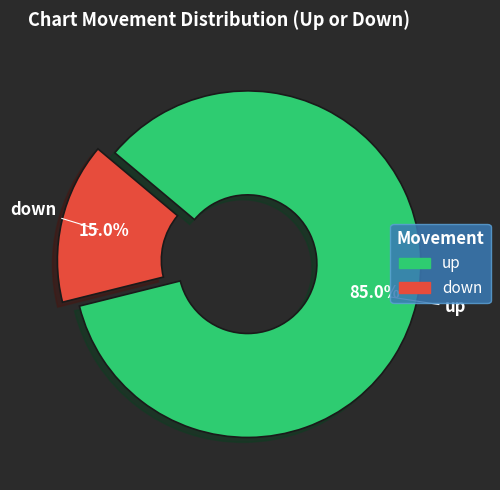

Approximately how many times larger is the value at down compared to up?

0.2